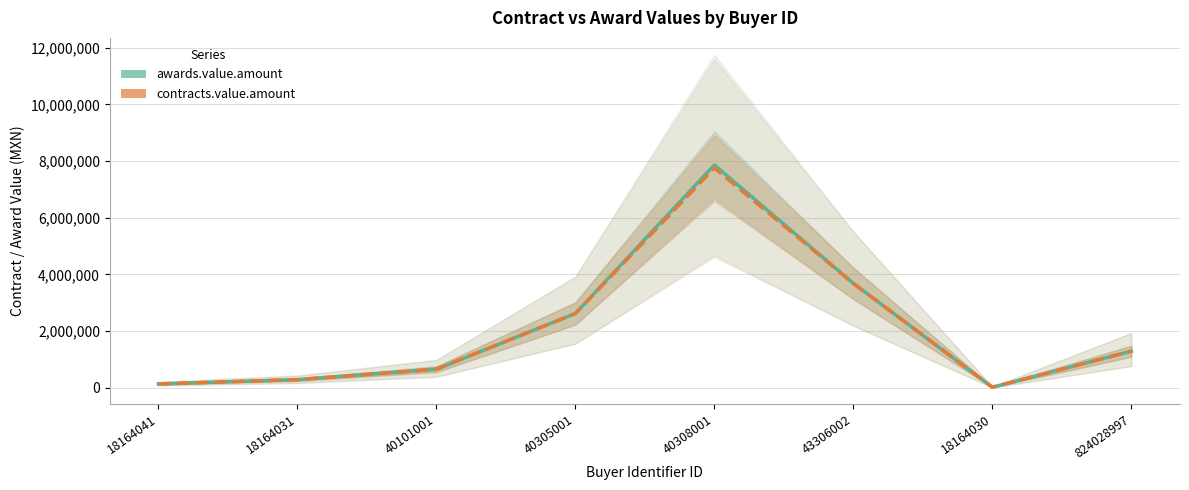

The awards.value.amount series shows 141404.7 at 18164041. True or false?

True